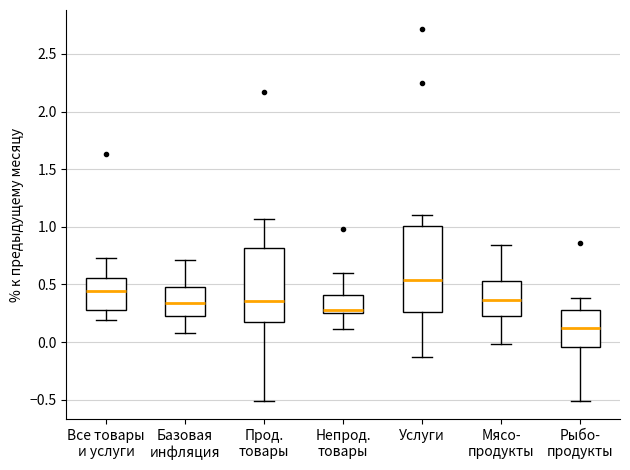

Reading left to right, read every box against the y-axis: the position of its median line, the range the box covers, and the ends of its whiskers. The values are not printed on the chart, so give them approximately, as read against the axis.

Все товары и услуги: median 0.45, box 0.30 to 0.55, whiskers 0.20 to 0.75
Базовая инфляция: median 0.35, box 0.25 to 0.50, whiskers 0.10 to 0.70
Прод. товары: median 0.35, box 0.20 to 0.80, whiskers -0.50 to 1.05
Непрод. товары: median 0.30, box 0.25 to 0.40, whiskers 0.10 to 0.60
Услуги: median 0.55, box 0.25 to 1.00, whiskers -0.15 to 1.10
Мясо- продукты: median 0.35, box 0.25 to 0.55, whiskers 0.00 to 0.85
Рыбо- продукты: median 0.10, box -0.05 to 0.30, whiskers -0.50 to 0.40